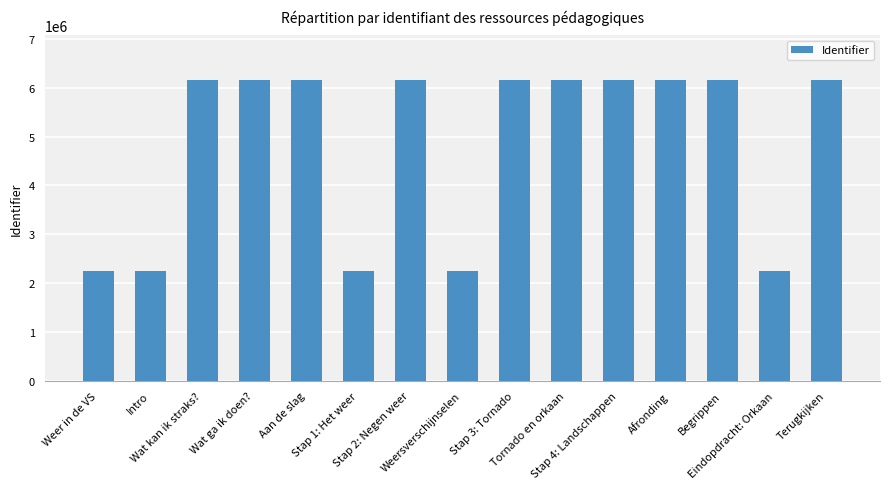

What is the minimum value shown in the chart?

2253139